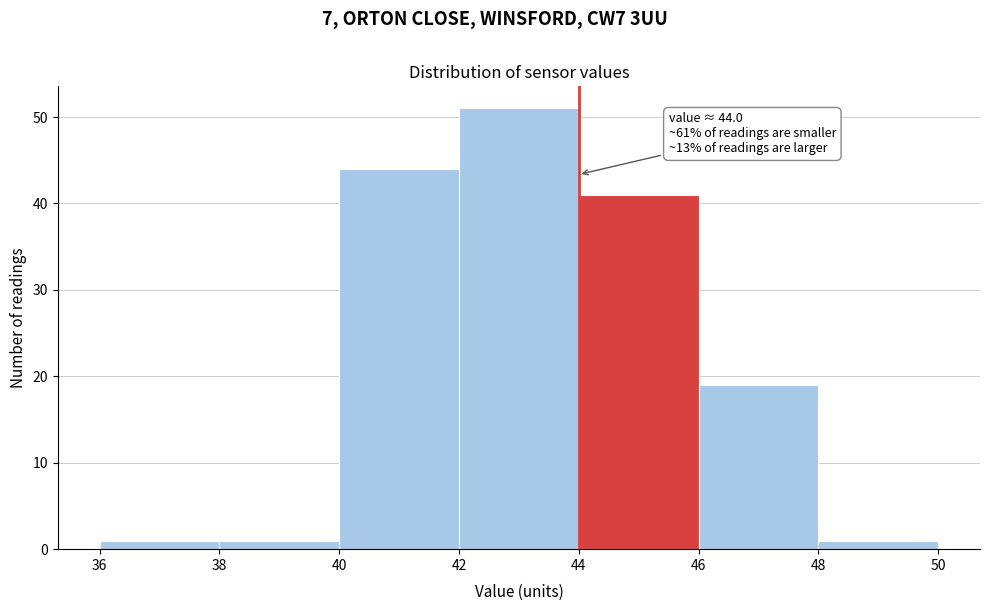

Which range on the x-axis has the tallest bar?

42 to 44